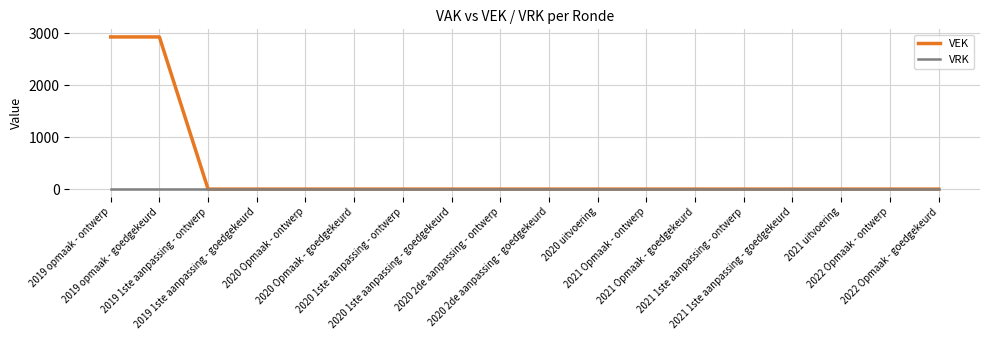

Count the number of data series in this chart.

2